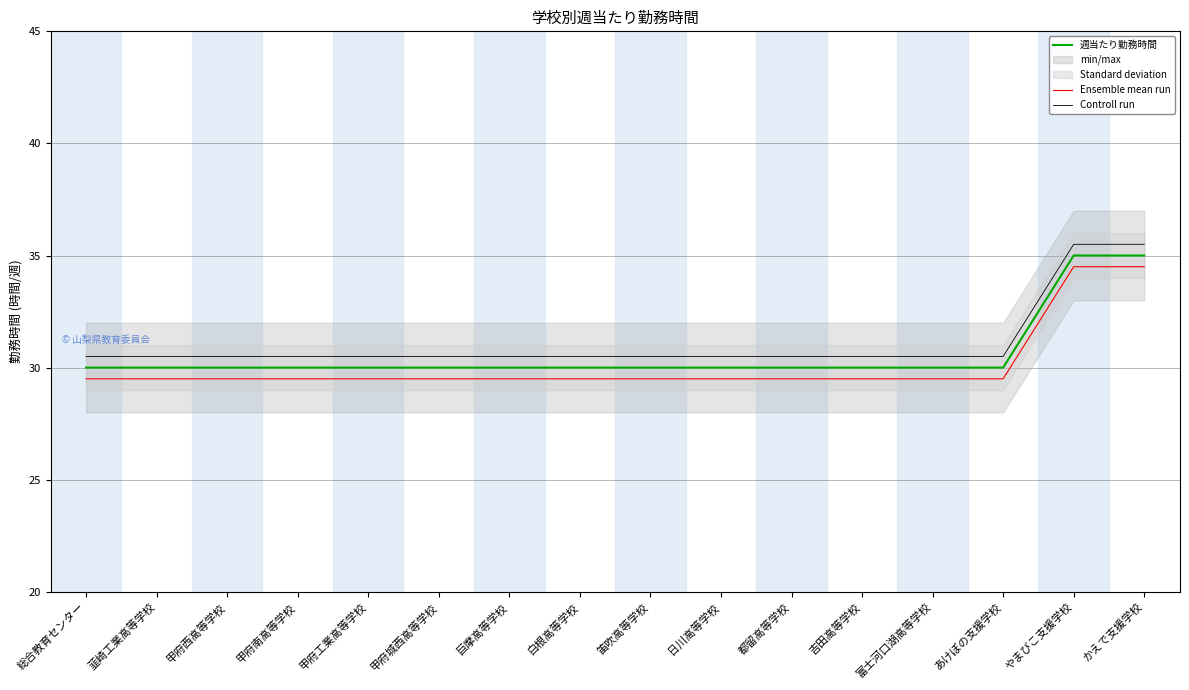

Is the value of 週当たり勤務時間 at 甲府工業高等学校 greater than the value of Ensemble mean run at やまびこ支援学校?

No